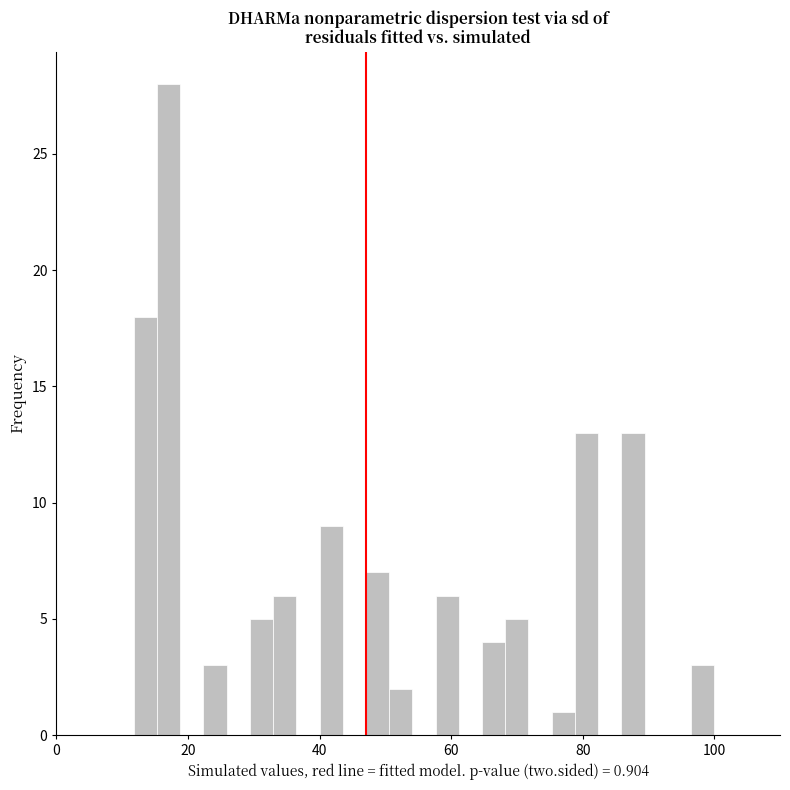

Read against the x-axis, roughly where is the centre of the tallest bar?

18